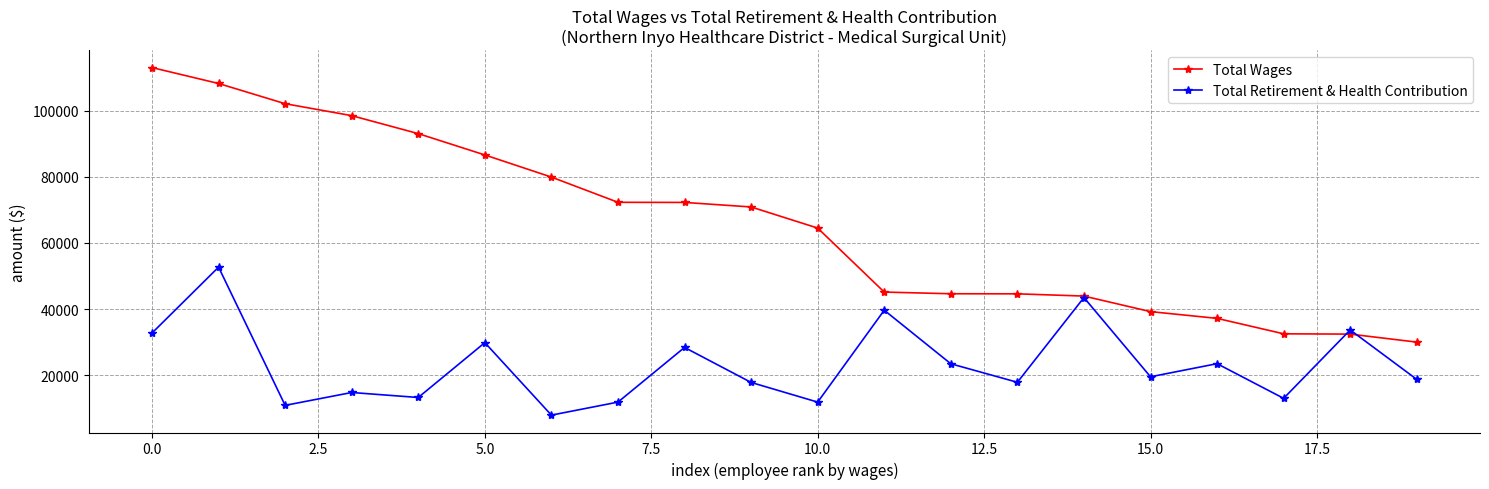

True or false: Total Retirement & Health Contribution and Total Wages intersect in this chart.

True